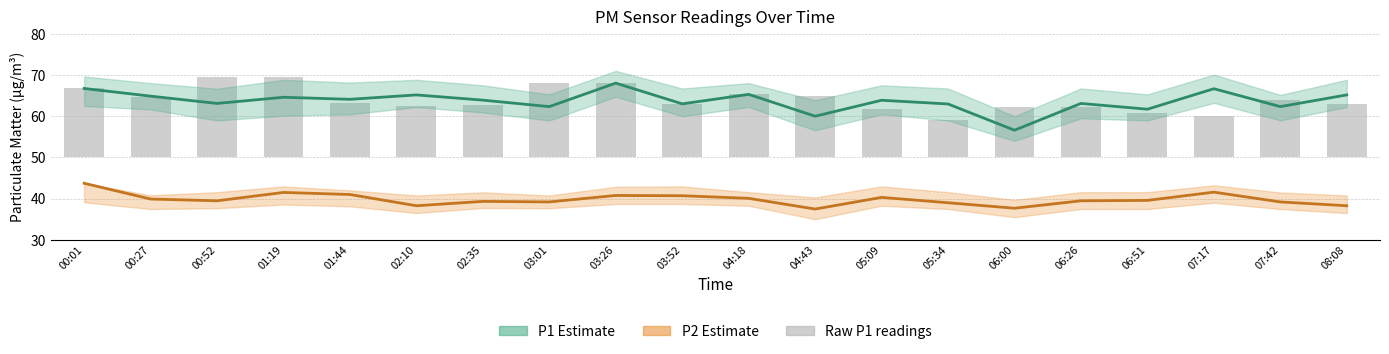

Which series changed the most between 03:26 and 06:00?

P1 estimate